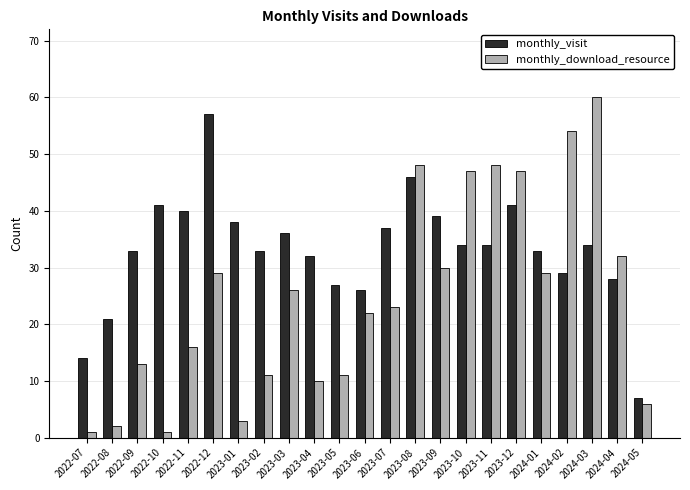

Rank the series by their maximum value, from highest to lowest.

monthly_download_resource, monthly_visit